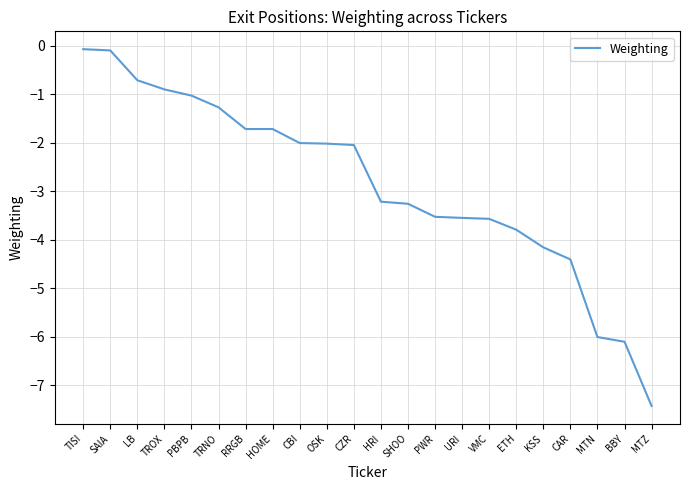

Read the value at PBPB.

-1.0